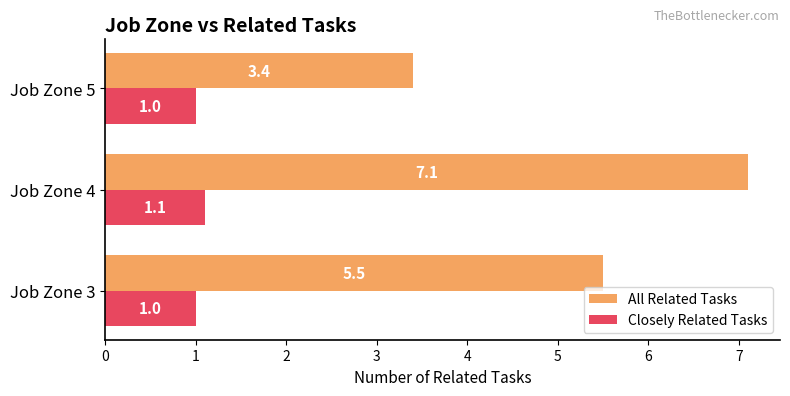

What is the difference between the highest and lowest values at Job Zone 3?

4.5